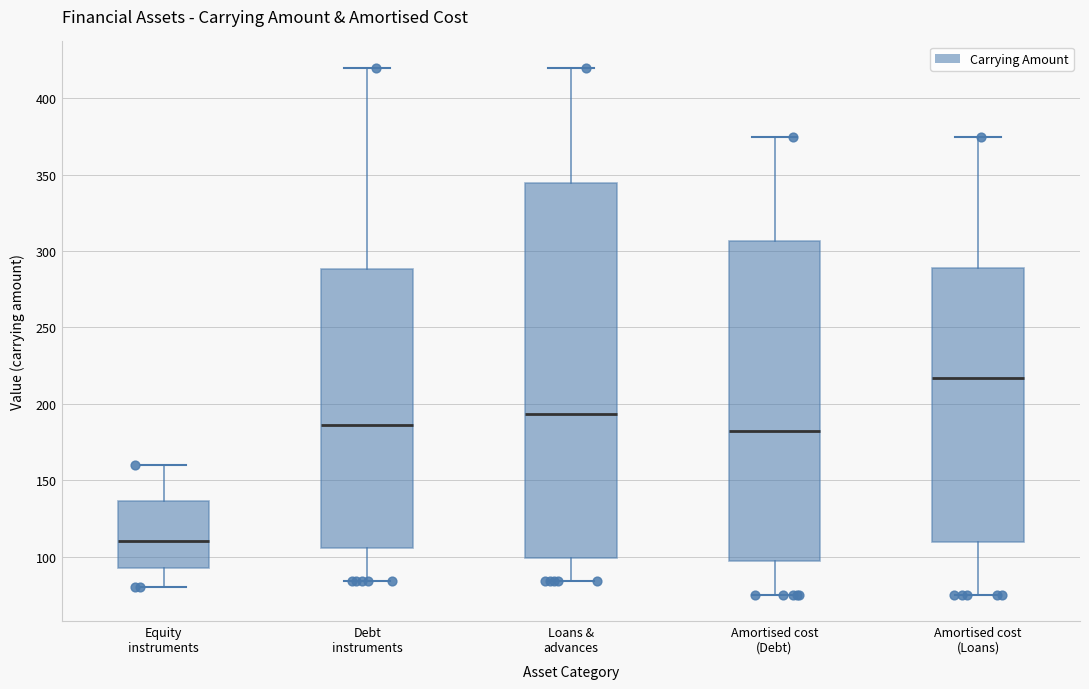

Which box's median line is the highest?

Amortised cost (Loans)